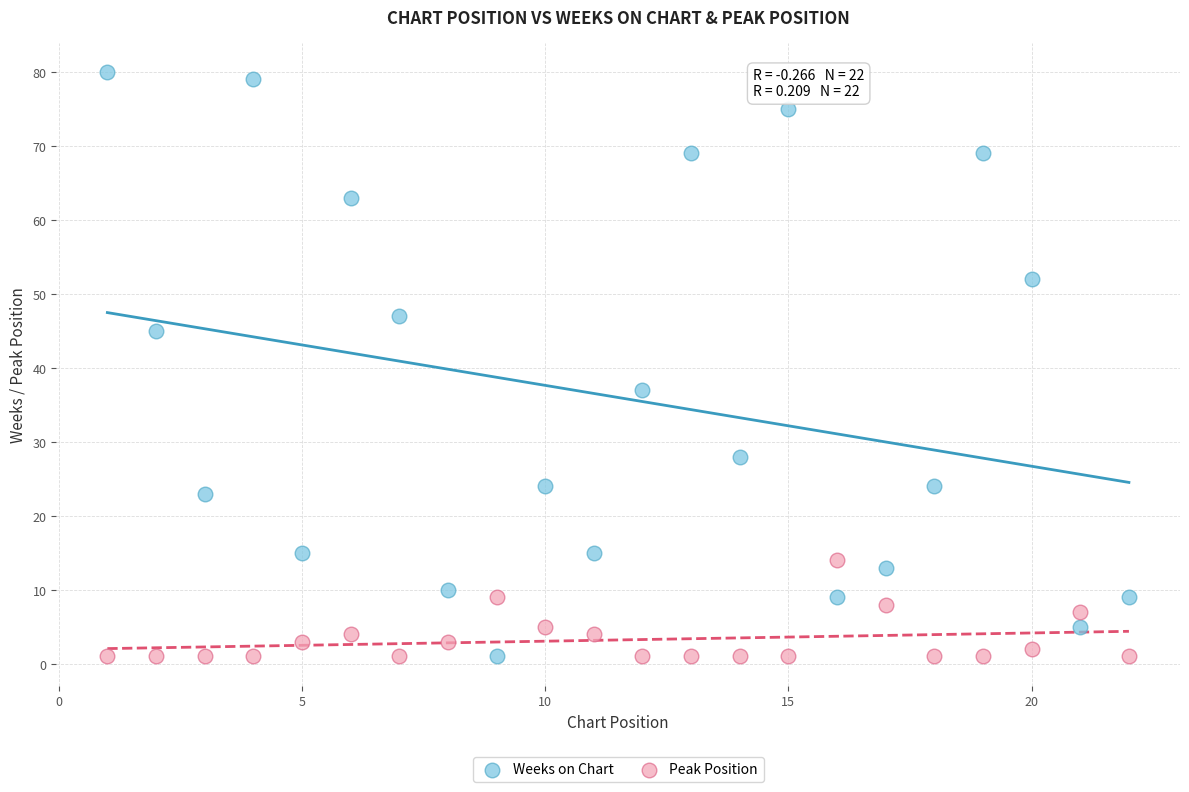

Which series has the widest spread of Y values?

Weeks on Chart